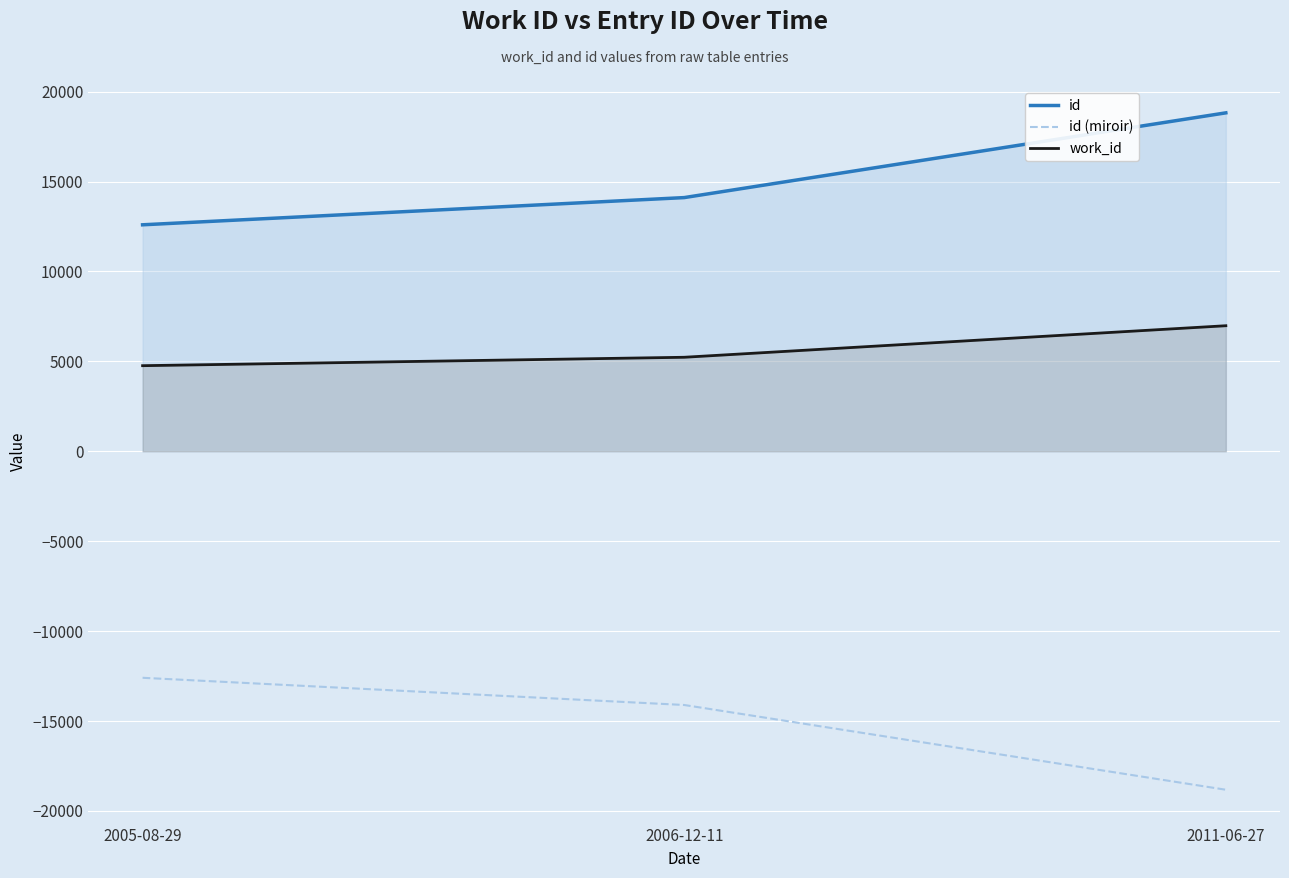

At which label does work_id first exceed 5229?

2011-06-27